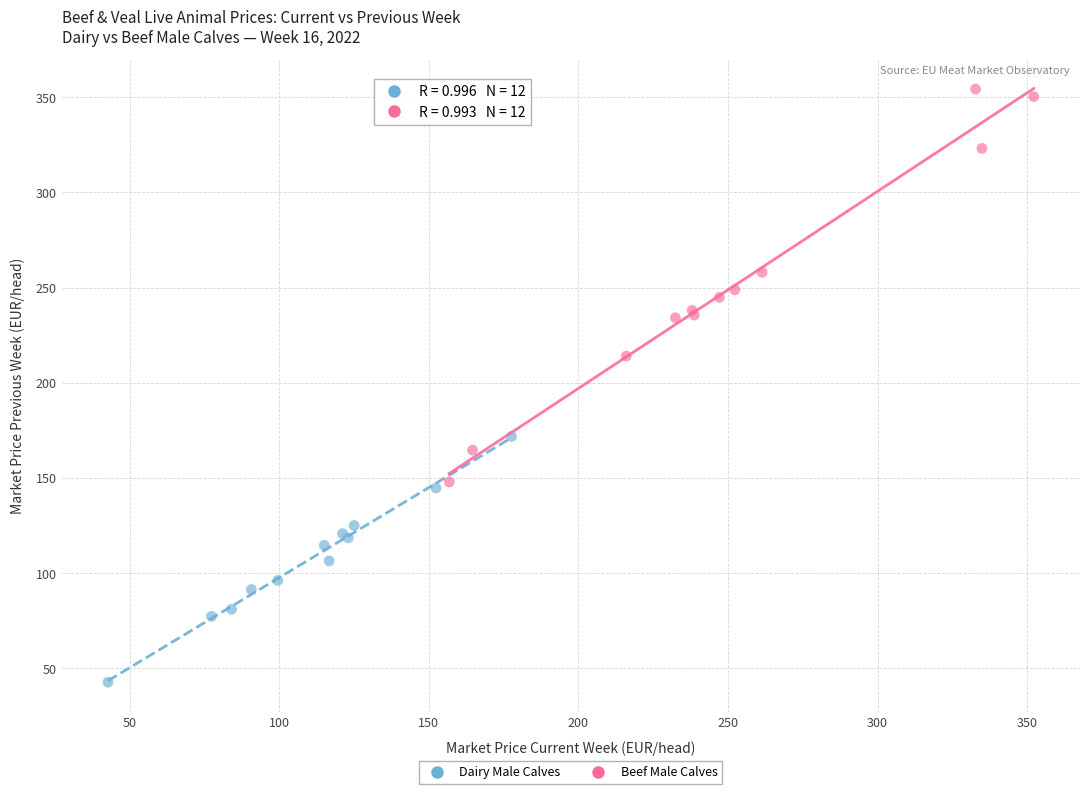

What are all the series names shown in the legend?

Dairy Male Calves, Beef Male Calves